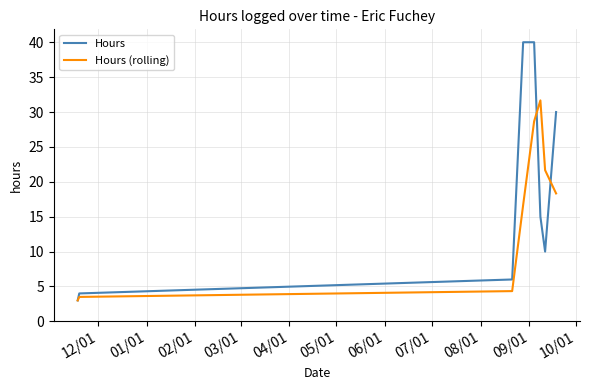

Which series has the widest spread of values?

Hours